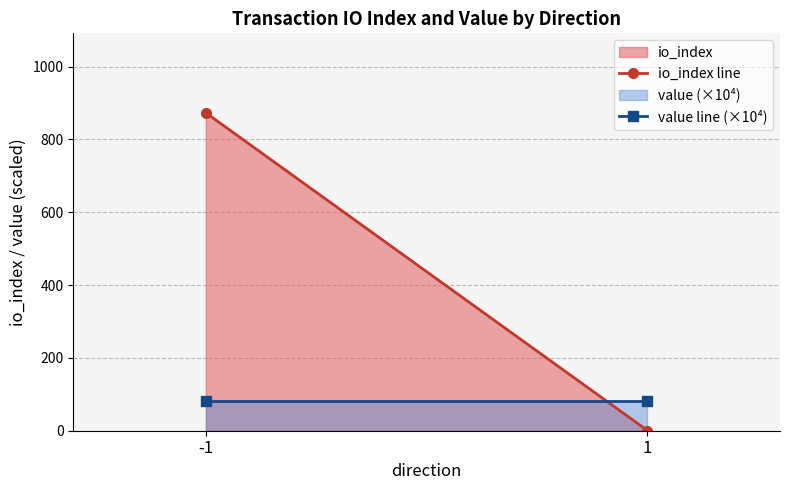

What is the difference between the maximum and minimum values in the io_index line series?

872.5